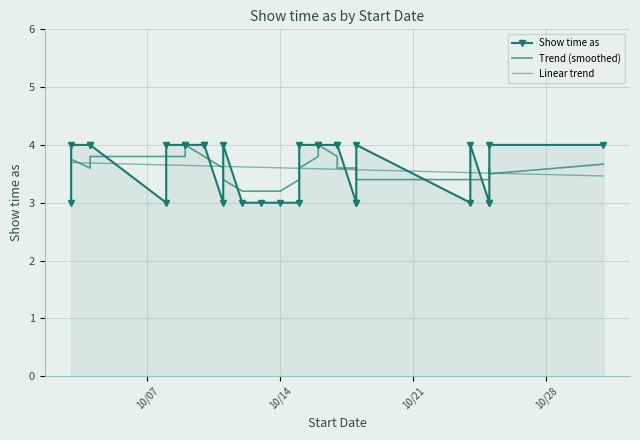

True or false: Linear trend has a value of 3.6 at 10/14.

True